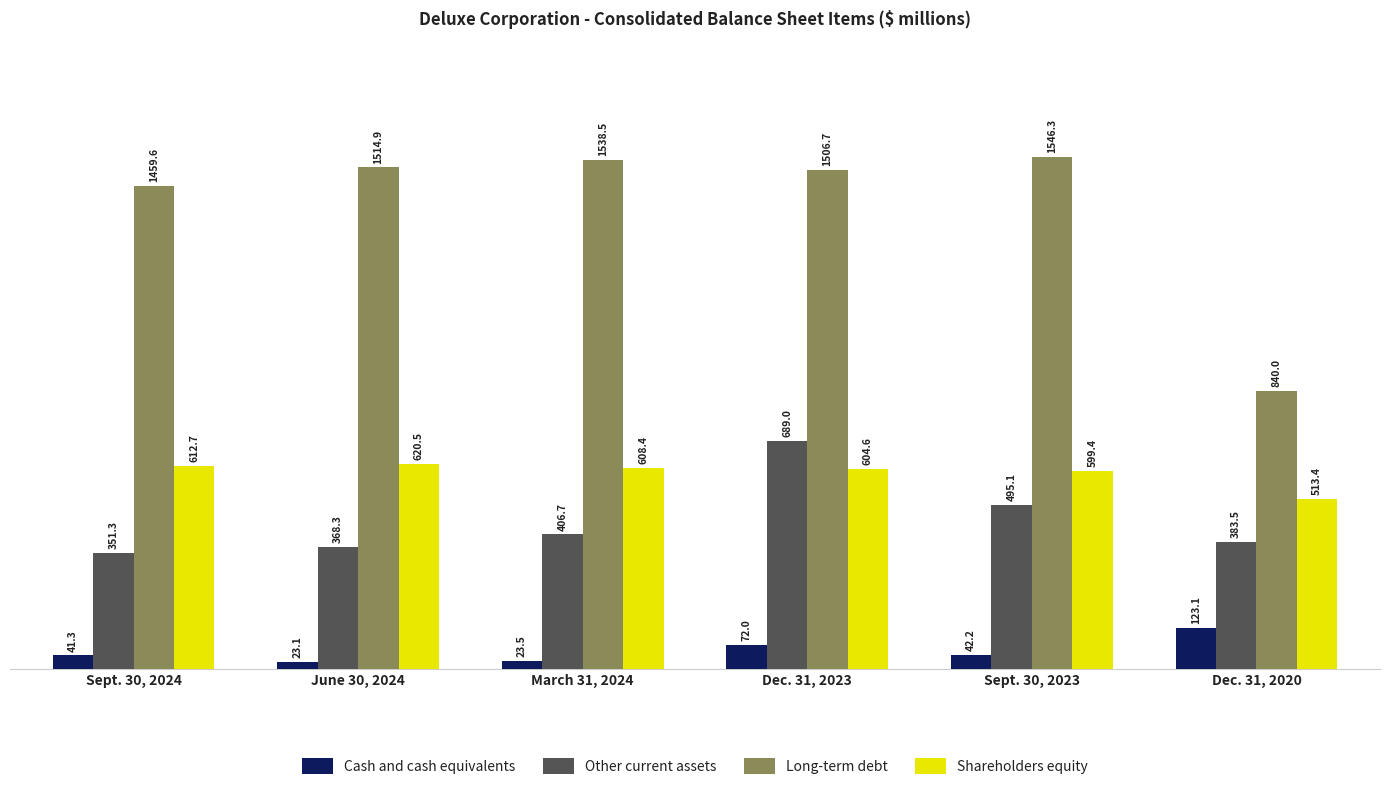

Reading left to right, extract all data points from this chart.

Cash and cash equivalents: 41.3	23.1	23.5	72.0	42.2	123.1
Other current assets: 351.3	368.3	406.7	689.0	495.1	383.5
Long-term debt: 1459.6	1514.9	1538.5	1506.7	1546.3	840.0
Shareholders equity: 612.7	620.5	608.4	604.6	599.4	513.4